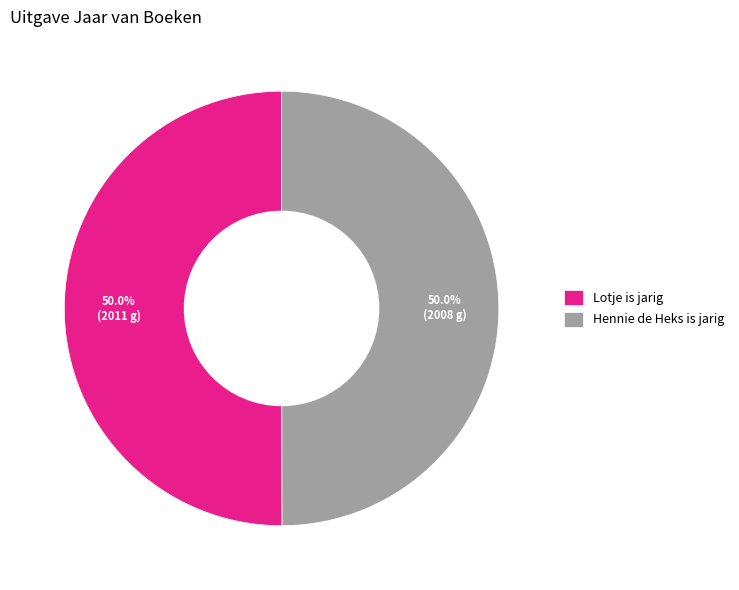

Approximately how many times larger is the value at Lotje is jarig compared to Hennie de Heks is jarig?

1.0